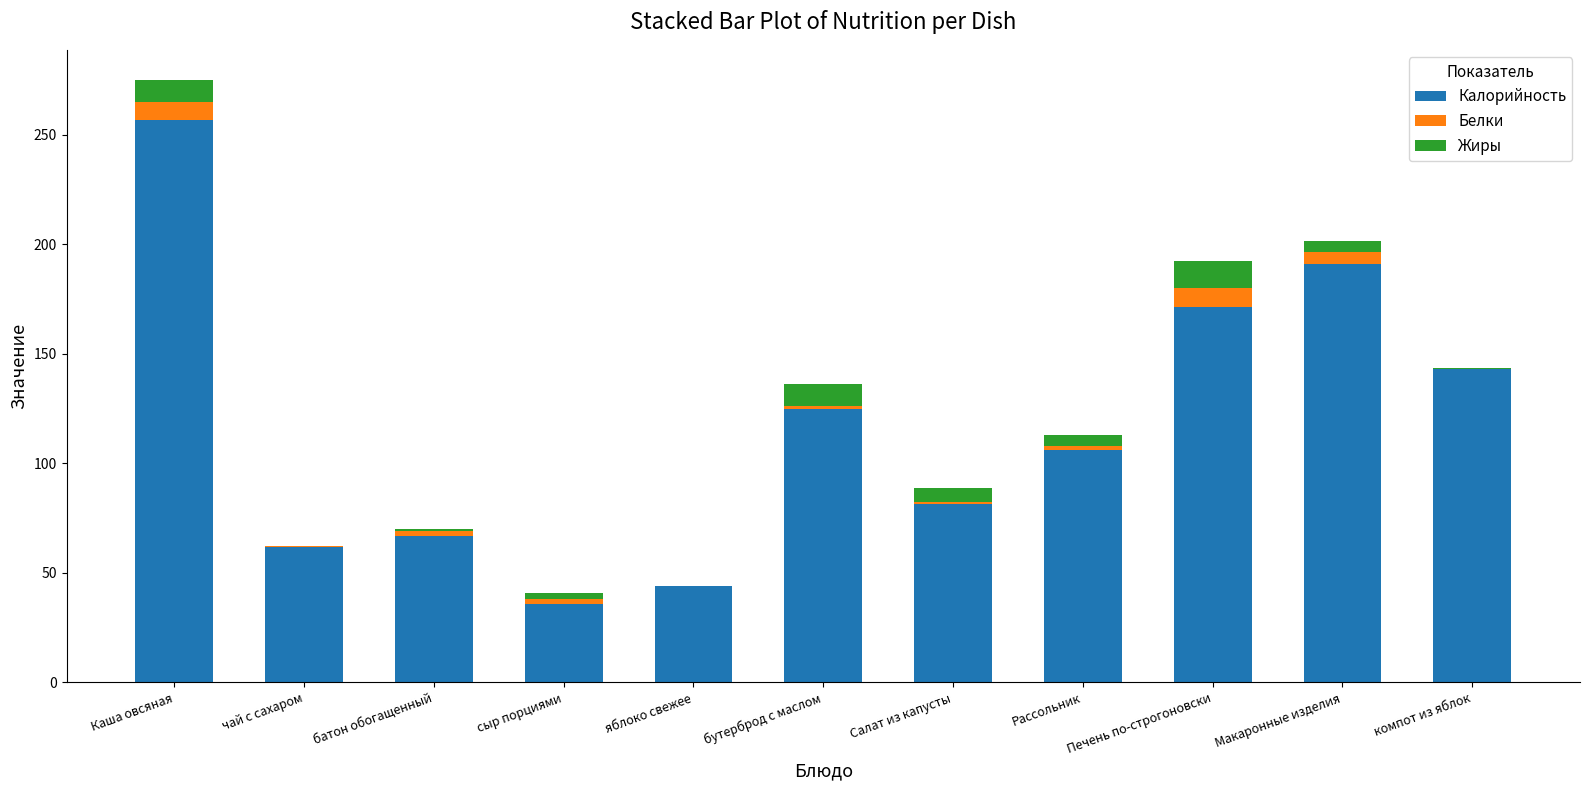

The value of Калорийность at бутерброд с маслом is 125.0. True or false?

True